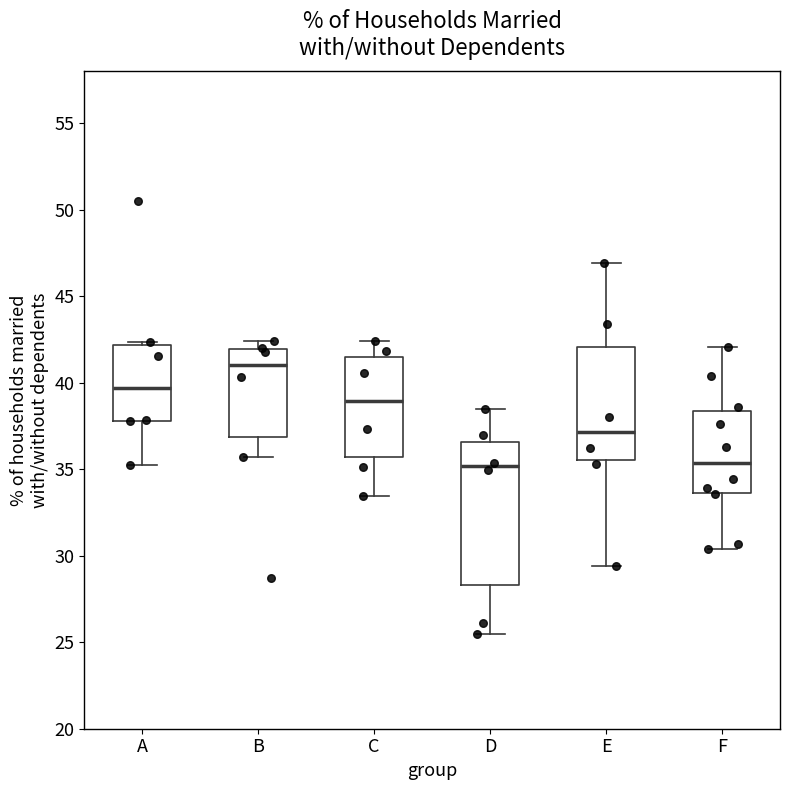

Where does the median line of the box for B sit on the y-axis? The values are not printed on the chart, so give them approximately, as read against the axis.

41.0